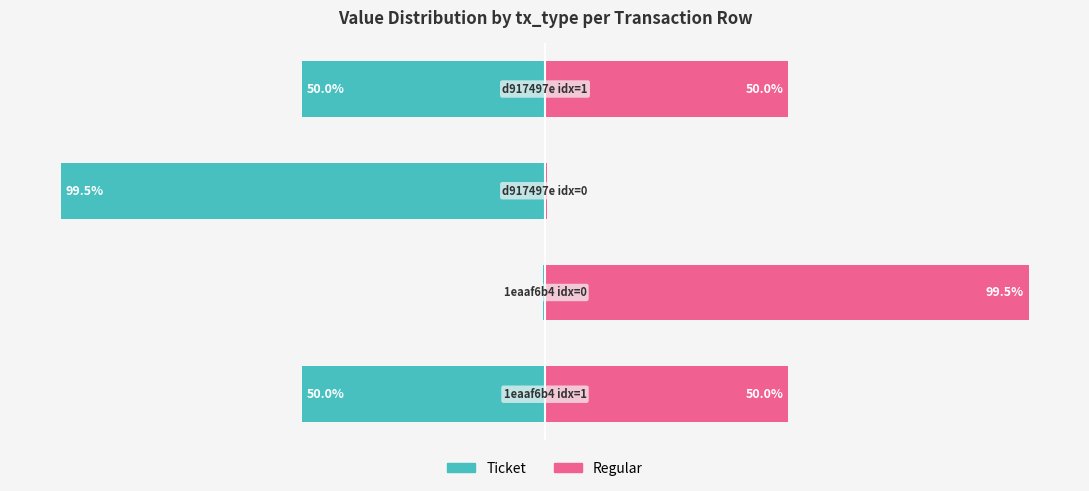

What is the spread (max minus min) of values at 0?

100.0